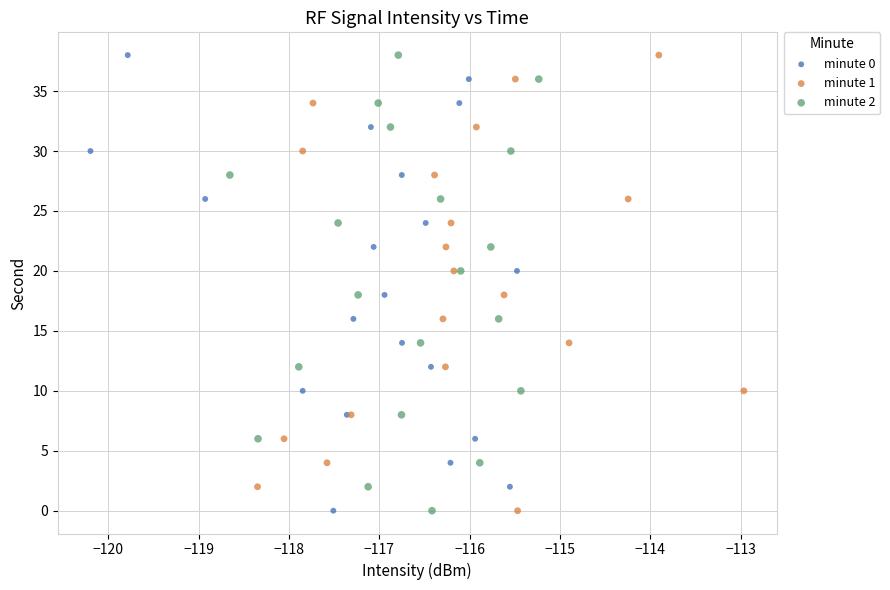

What are all the series names shown in the legend?

minute 0, minute 1, minute 2